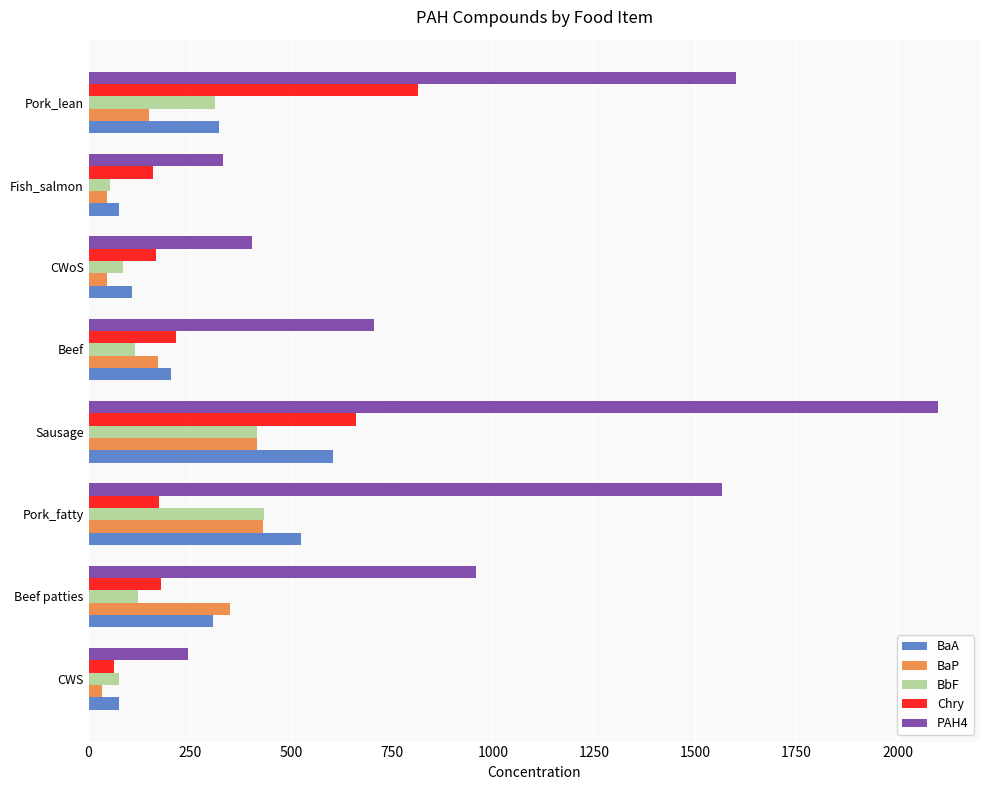

At how many categories does at least one series exceed 1931?

1